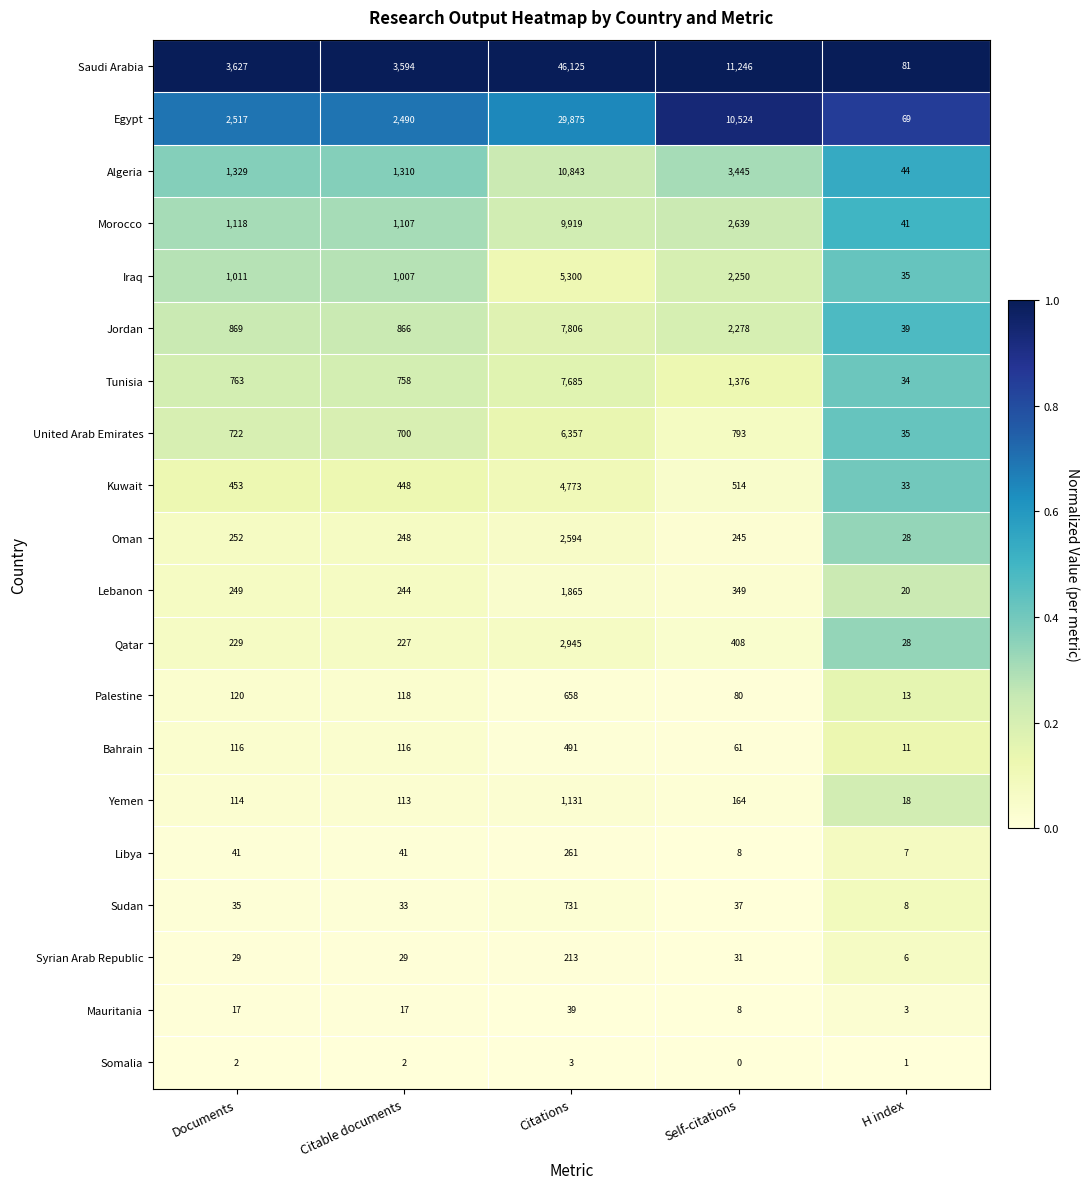

Between Documents and Citations, which series saw the biggest shift?

Saudi Arabia